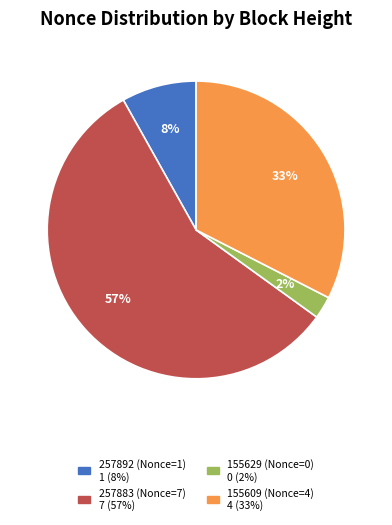

The 155609 (Nonce=4) slice represents 33% of the pie. True or false?

True